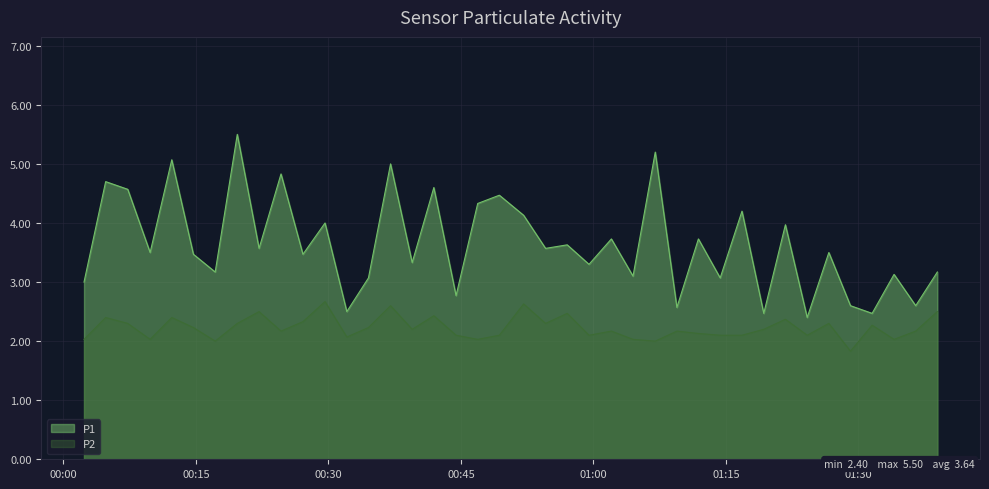

Reading right to left, list all the values displayed in this chart.

P1: 3.2	2.6	3.1	2.5	2.6	3.5	2.4	4.0	2.5	4.2	3.1	3.7	2.6	5.2	3.1	3.7	3.3	3.6	3.6	4.1	4.5	4.3	2.8	4.6	3.3	5.0	3.1	2.5	4.0	3.5	4.8	3.6	5.5	3.2	3.5	5.1	3.5	4.6	4.7	3.0
P2: 2.5	2.2	2.0	2.3	1.8	2.3	2.1	2.4	2.2	2.1	2.1	2.1	2.2	2.0	2.0	2.2	2.1	2.5	2.3	2.6	2.1	2.0	2.1	2.4	2.2	2.6	2.2	2.1	2.7	2.3	2.2	2.5	2.3	2.0	2.2	2.4	2.0	2.3	2.4	2.0